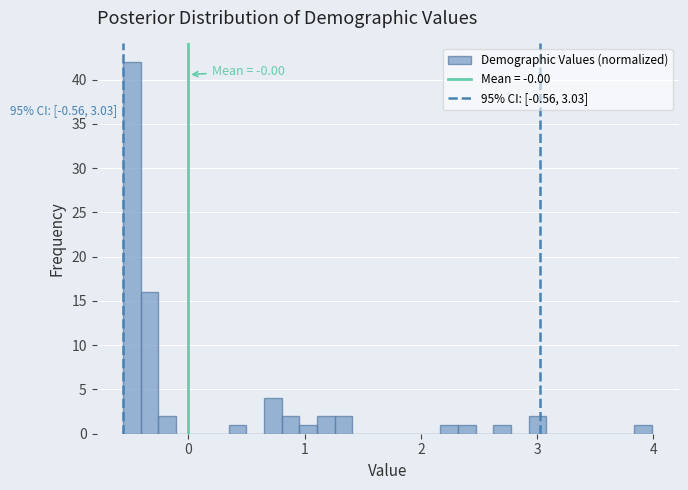

Read against the x-axis, roughly where is the centre of the tallest bar?

-0.5